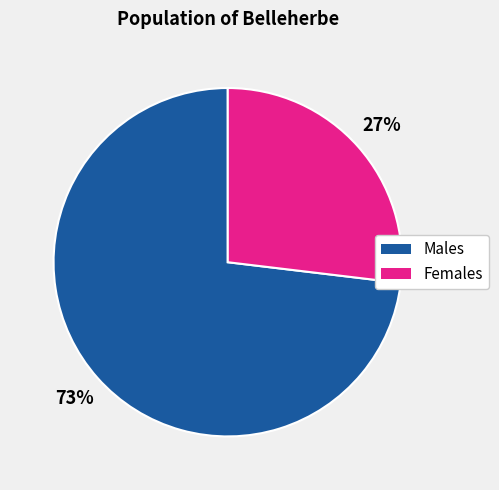

Does any single category account for the majority?

Yes